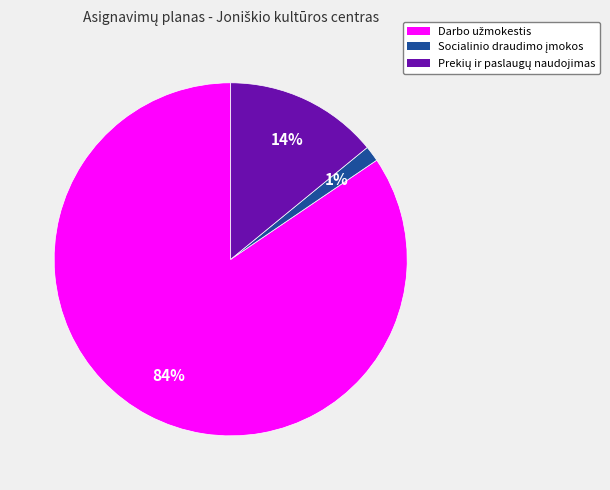

Is there any slice that represents more than half of the pie?

Yes